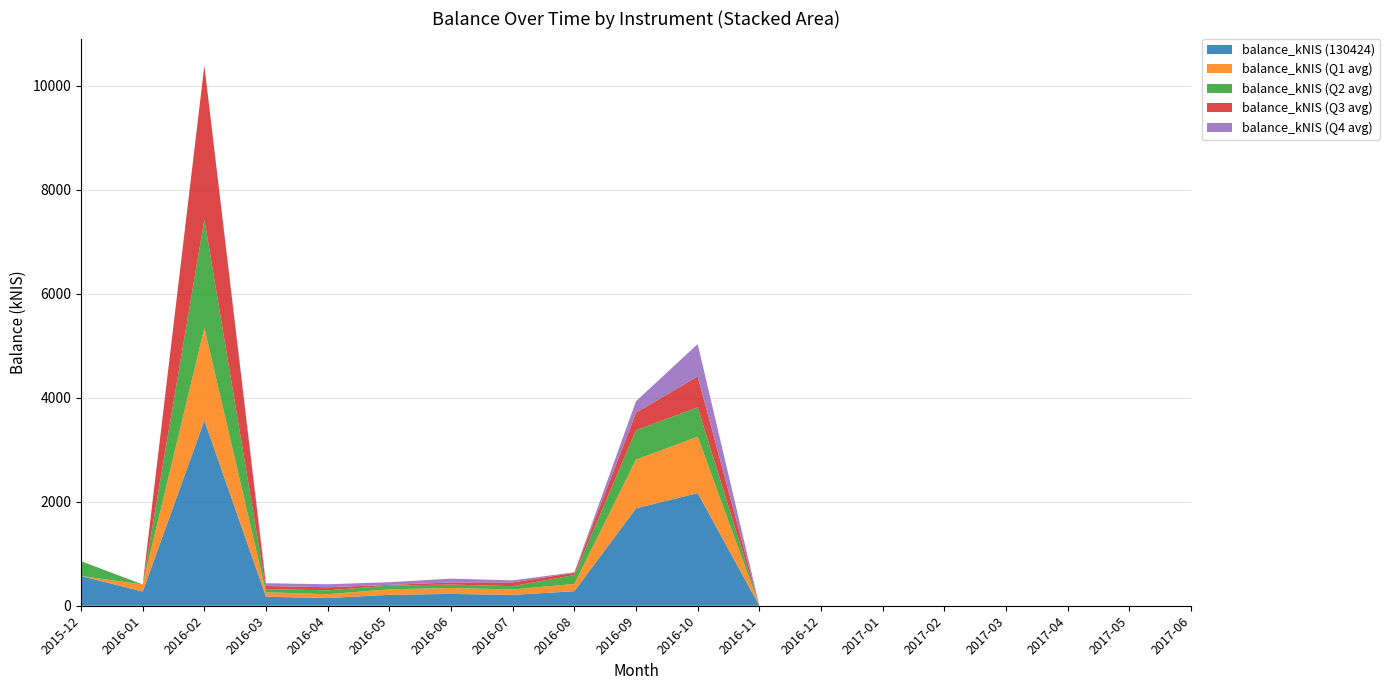

Reading left to right, what are all the values shown in this chart?

balance_kNIS (130424): 2015-12=571.7	2016-01=273.1	2016-02=3564.3	2016-03=173.2	2016-04=148.0	2016-05=210.7	2016-06=227.2	2016-07=208.7	2016-08=280.1	2016-09=1873.3	2016-10=2168.1	2016-11=0.0	2016-12=0.0	2017-01=0.0	2017-02=0.0	2017-03=0.0	2017-04=0.0	2017-05=0.0	2017-06=0.0
balance_kNIS (Q1 avg): 2015-12=0.0	2016-01=136.6	2016-02=1782.2	2016-03=86.6	2016-04=74.0	2016-05=105.3	2016-06=113.6	2016-07=104.4	2016-08=140.1	2016-09=936.7	2016-10=1084.1	2016-11=0.0	2016-12=0.0	2017-01=0.0	2017-02=0.0	2017-03=0.0	2017-04=0.0	2017-05=0.0	2017-06=0.0
balance_kNIS (Q2 avg): 2015-12=285.8	2016-01=0.0	2016-02=2083.6	2016-03=60.0	2016-04=73.9	2016-05=70.8	2016-06=66.7	2016-07=63.0	2016-08=170.7	2016-09=567.0	2016-10=564.5	2016-11=0.0	2016-12=0.0	2017-01=0.0	2017-02=0.0	2017-03=0.0	2017-04=0.0	2017-05=0.0	2017-06=0.0
balance_kNIS (Q3 avg): 2015-12=0.0	2016-01=0.0	2016-02=2961.2	2016-03=60.0	2016-04=60.0	2016-05=14.1	2016-06=40.9	2016-07=72.7	2016-08=43.0	2016-09=337.4	2016-10=593.5	2016-11=0.0	2016-12=0.0	2017-01=0.0	2017-02=0.0	2017-03=0.0	2017-04=0.0	2017-05=0.0	2017-06=0.0
balance_kNIS (Q4 avg): 2015-12=0.0	2016-01=0.0	2016-02=0.0	2016-03=53.2	2016-04=57.6	2016-05=52.0	2016-06=72.9	2016-07=39.2	2016-08=9.5	2016-09=221.2	2016-10=623.8	2016-11=0.0	2016-12=0.0	2017-01=0.0	2017-02=0.0	2017-03=0.0	2017-04=0.0	2017-05=0.0	2017-06=0.0